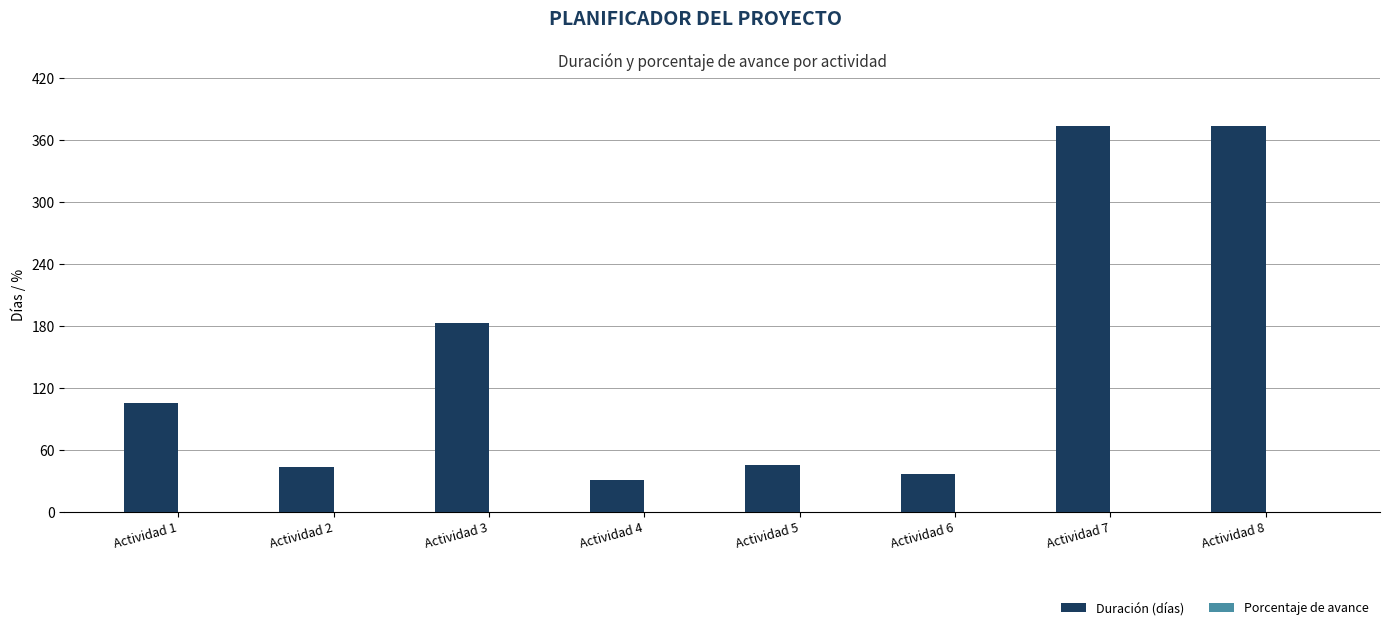

What is the value of the 4th bar from the left?

31